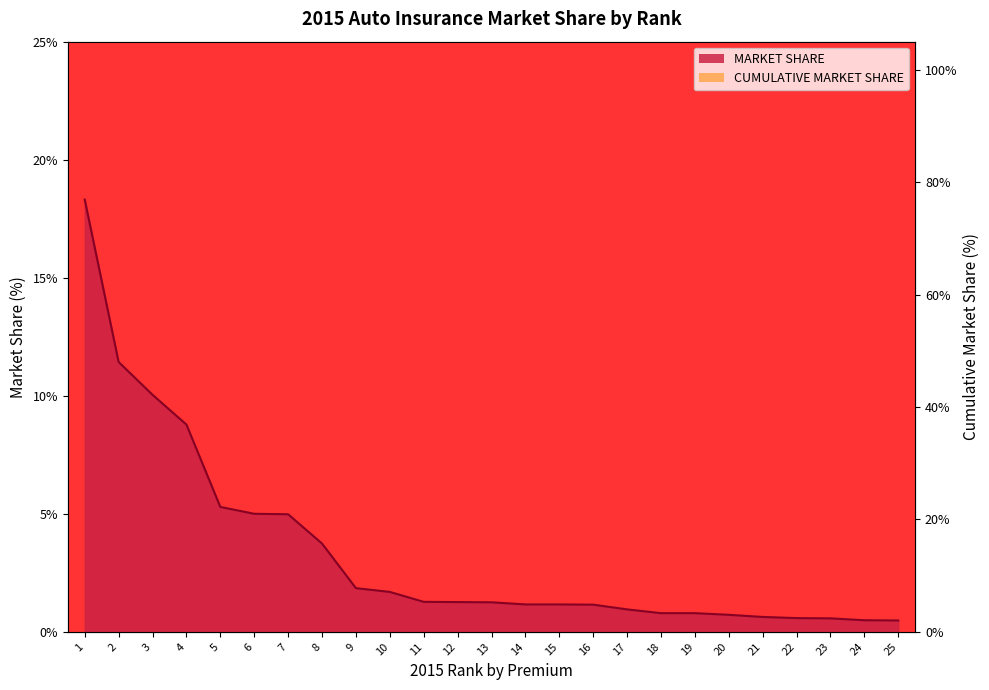

What is the value of the MARKET SHARE point at the 19th from the left?

0.8